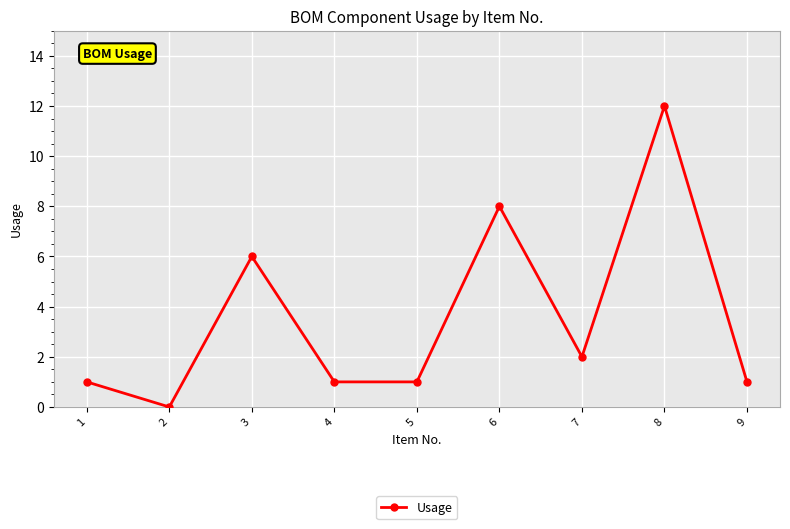

The chart shows a value of 2 at 1. True or false?

False